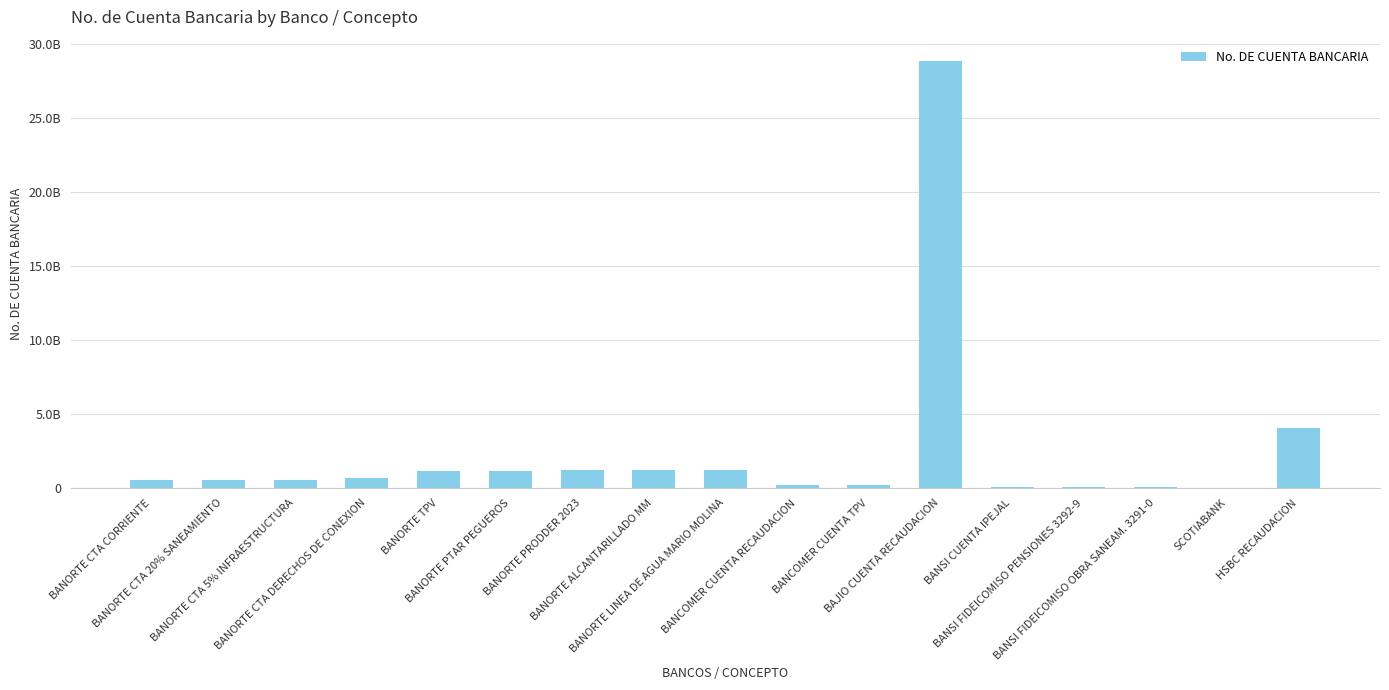

What position from the right is BANORTE ALCANTARILLADO MM?

10